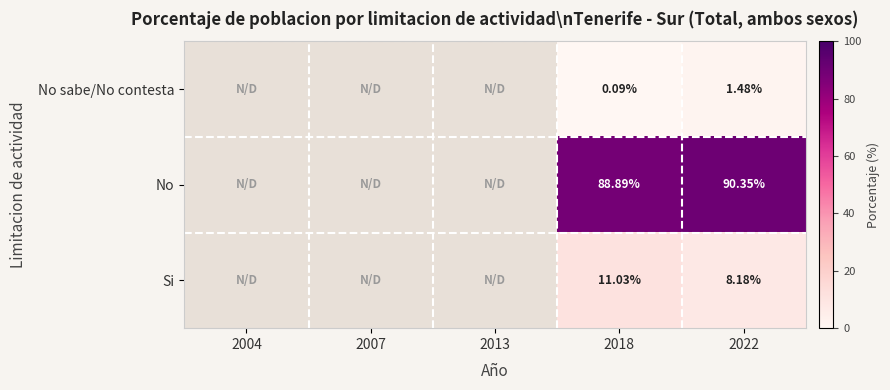

Is the value of Si at 2022 greater than the value of No at 2022?

No